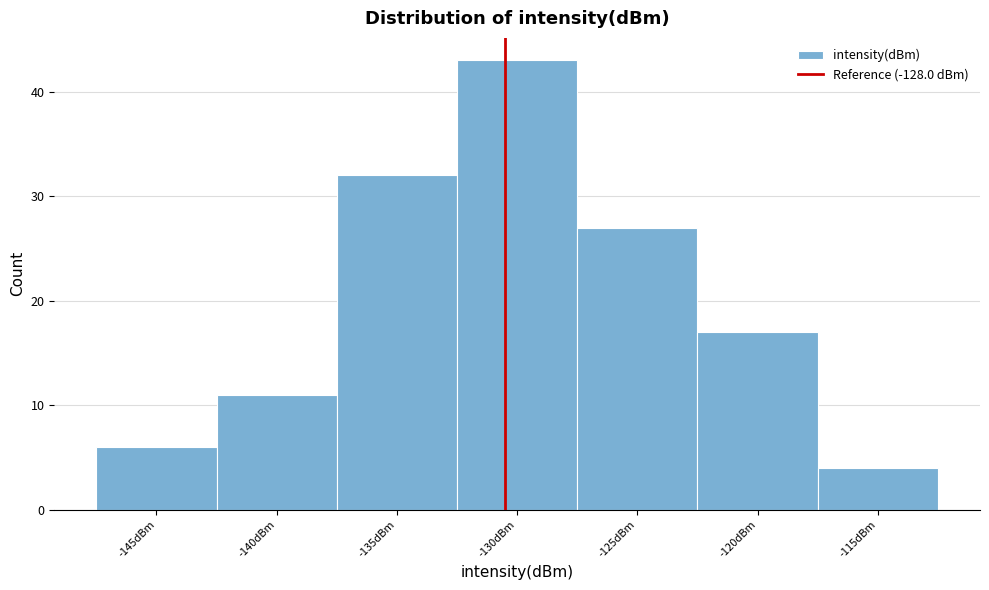

Reading left to right, list all the values displayed in this chart.

-145dBm=6	-140dBm=11	-135dBm=32	-130dBm=43	-125dBm=27	-120dBm=17	-115dBm=4